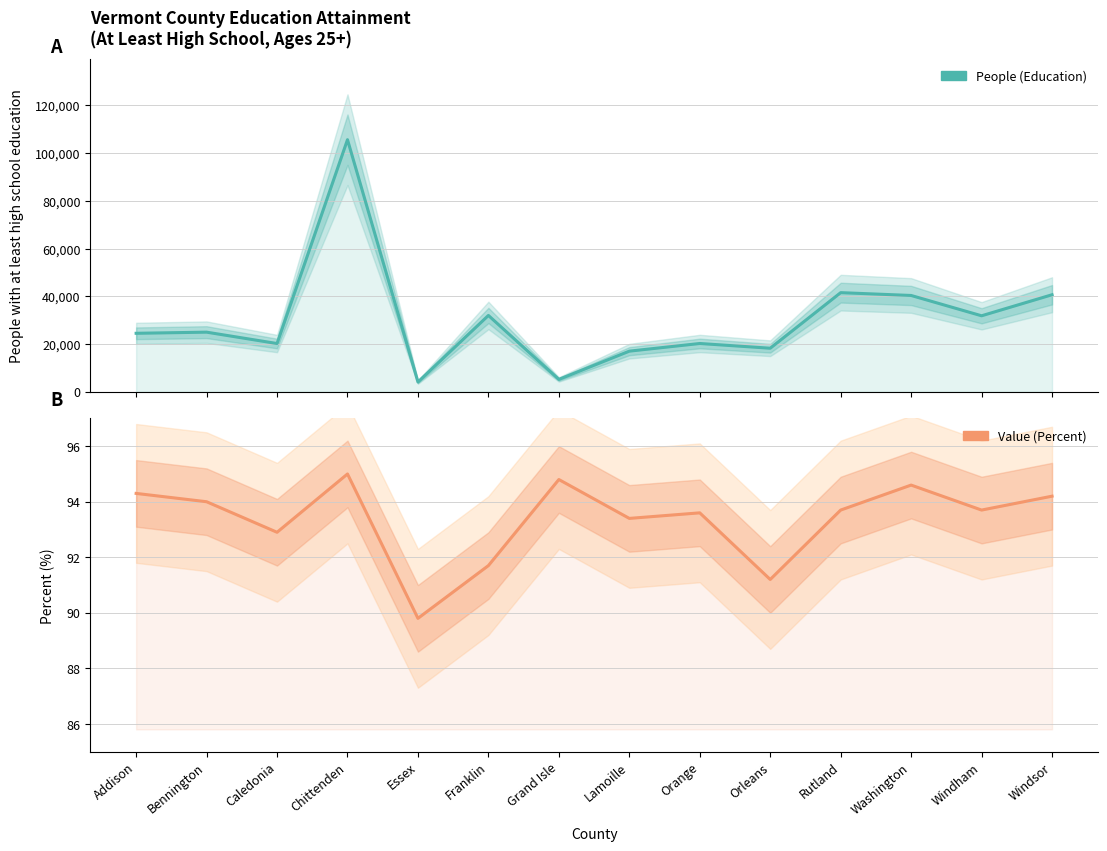

What is the minimum value shown in the chart?

89.8